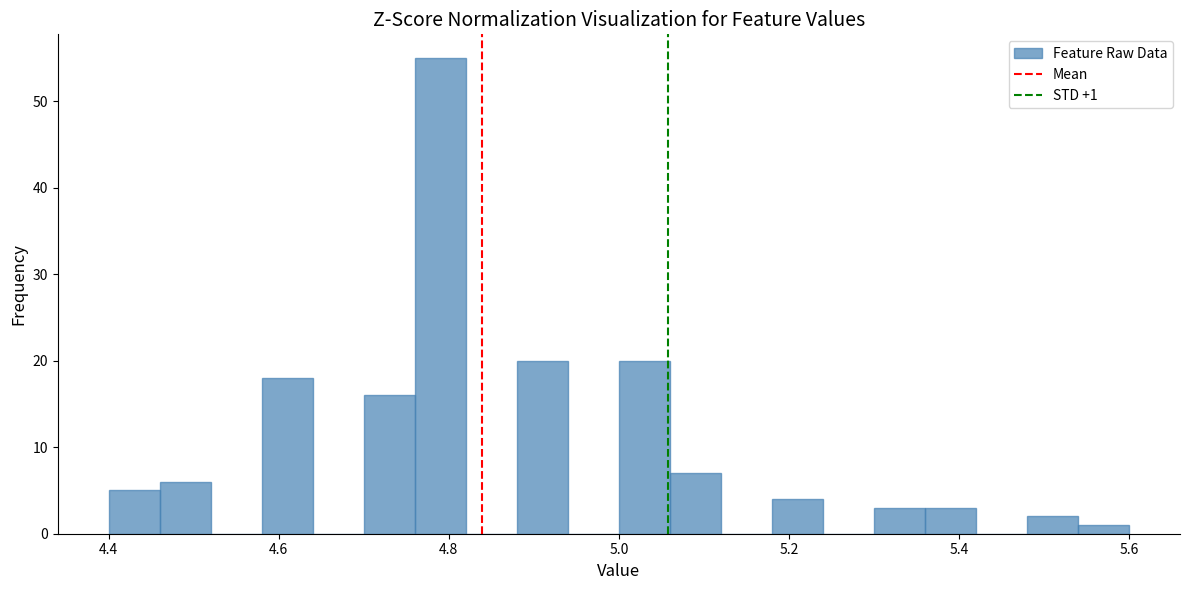

Around what value on the x-axis is the tallest bar? Give the approximate position of its centre, as read against the axis.

4.80